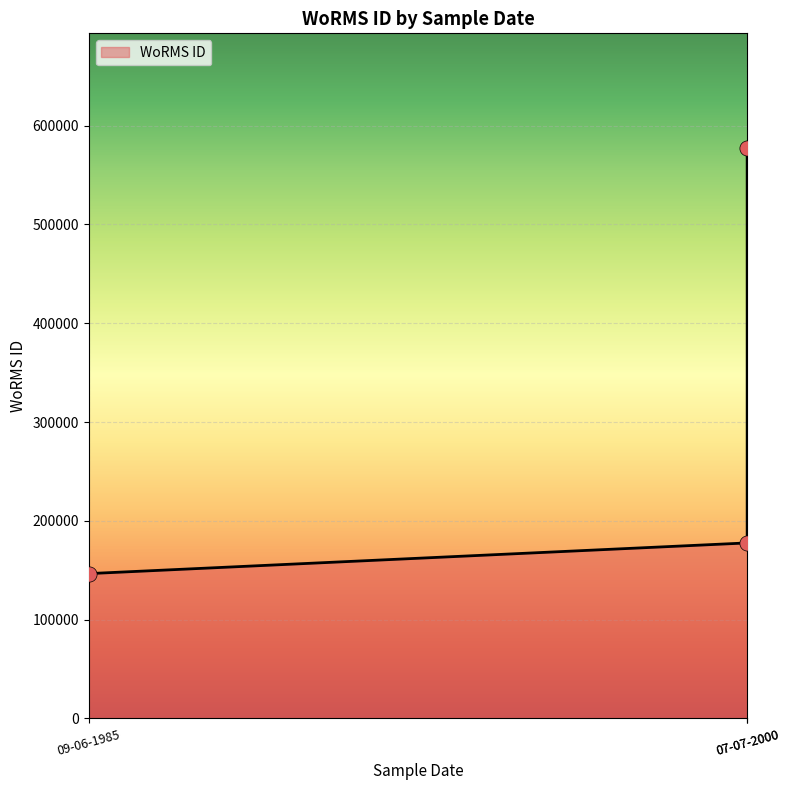

What is the change in value from 07-07-2000 to 09-06-1985?

-31064